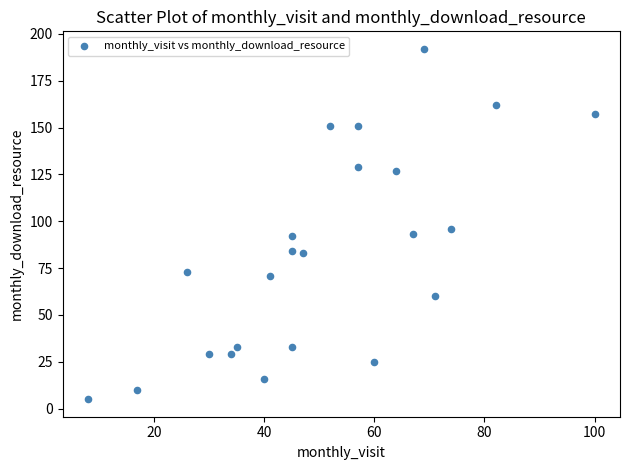

What is the range of Y values (max minus min)?

187